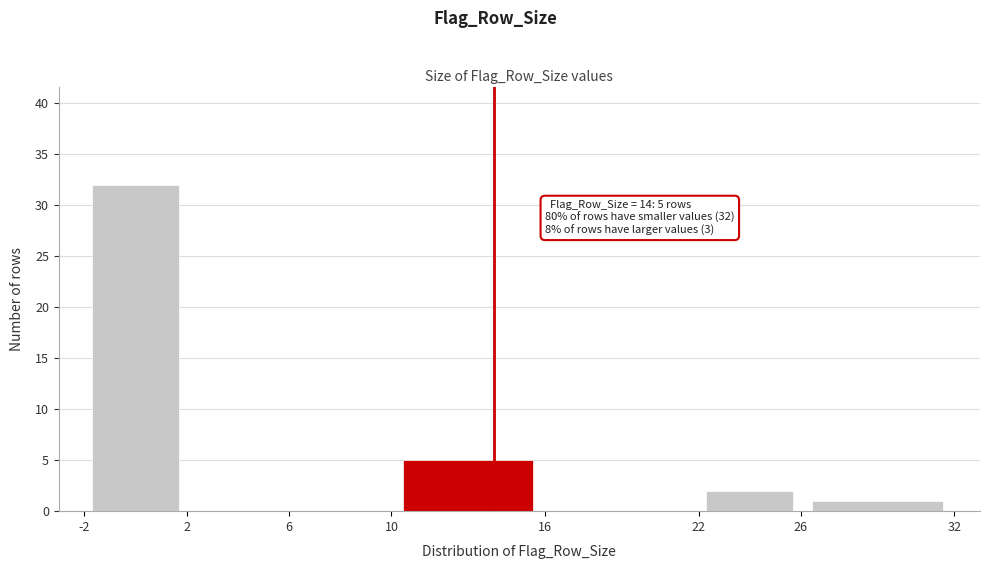

Which range on the x-axis has the tallest bar?

-2 to 2